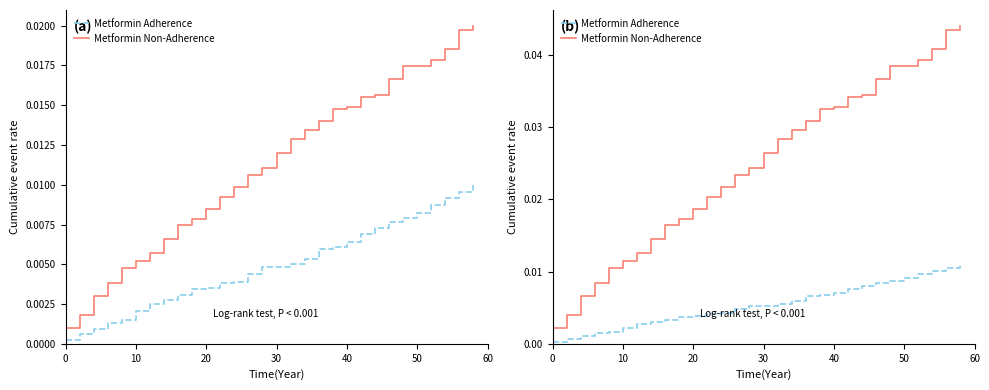

How many lines are shown in the chart?

2